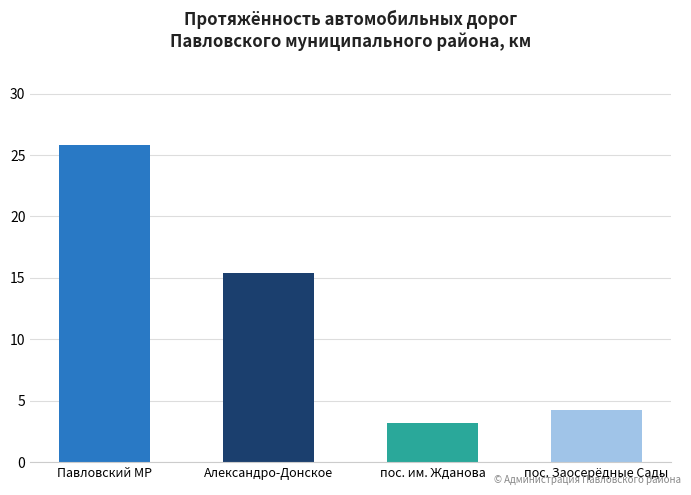

What is the difference between the maximum and second lowest values?

21.6